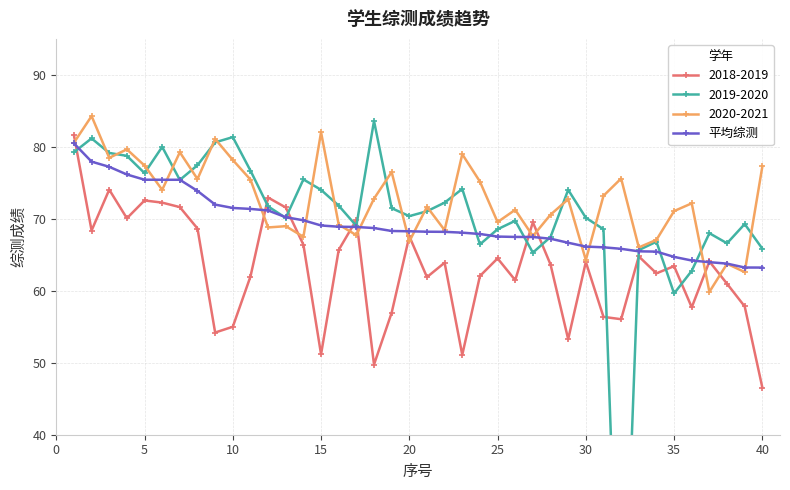

What is the minimum value for 2020-2021?

59.9